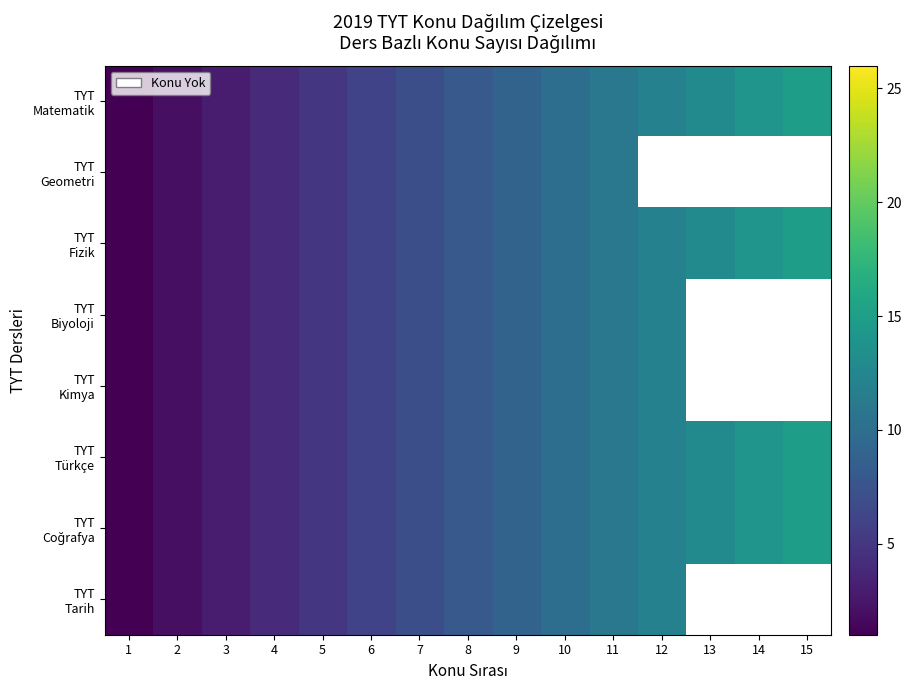

Which series has the largest range (max minus min)?

TYT Matematik